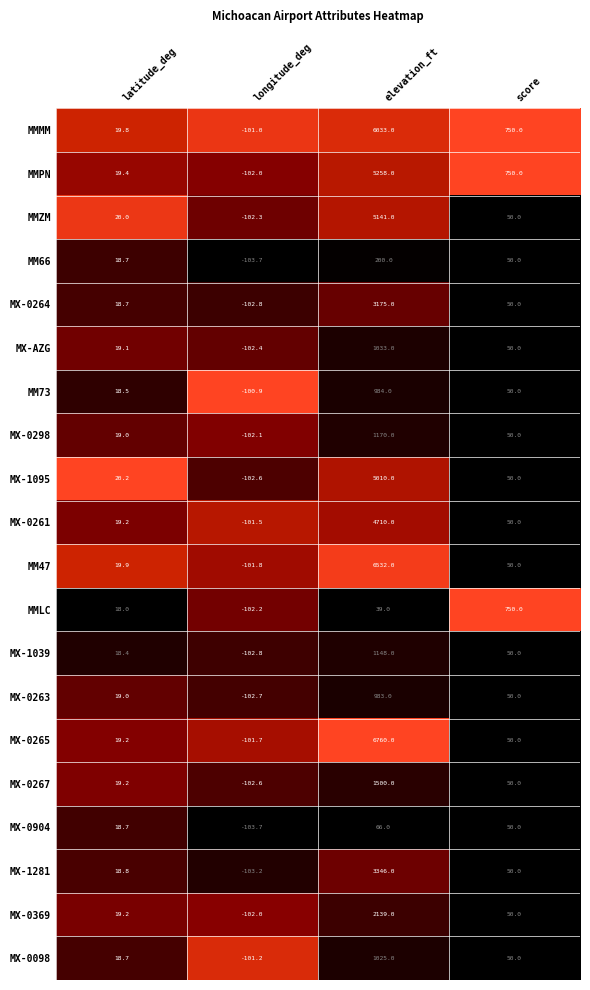

At how many categories does at least one series exceed 0?

3